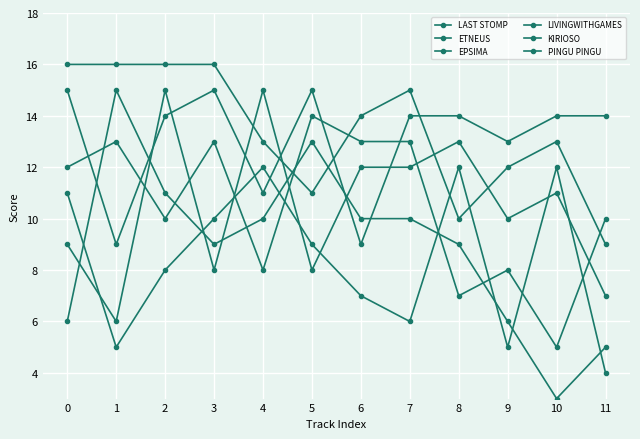

How many lines are shown in the chart?

6